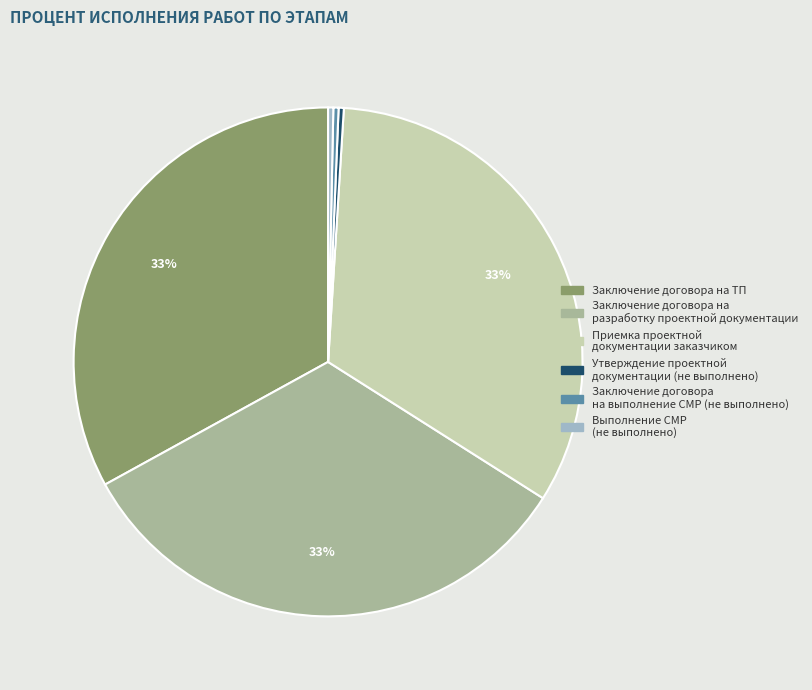

Is there any slice that represents more than half of the pie?

No